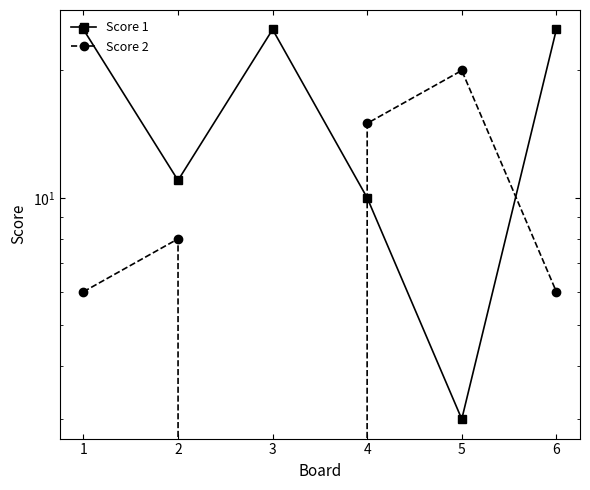

In Score 1, how many points are higher than both neighbors (excluding endpoints)?

1